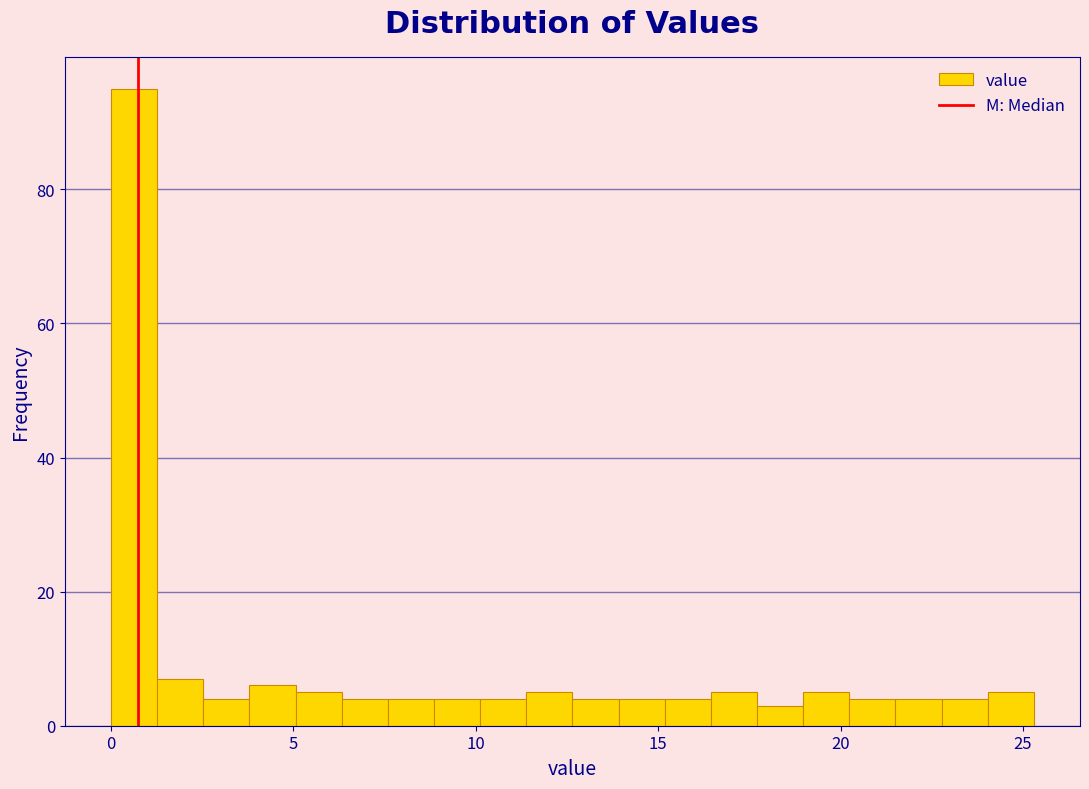

Around what value on the x-axis is the tallest bar? Give the approximate position of its centre, as read against the axis.

0.5